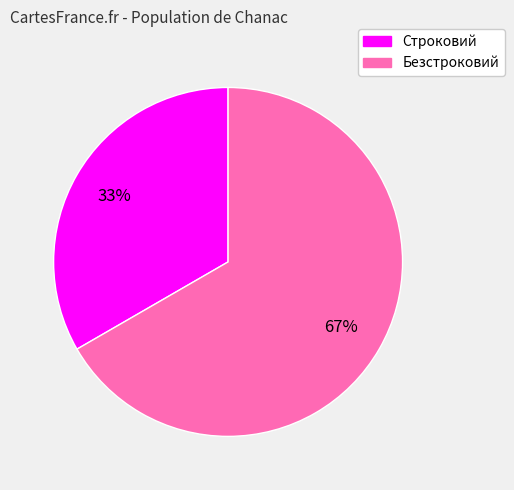

Does Строковий represent more than half of the total?

No